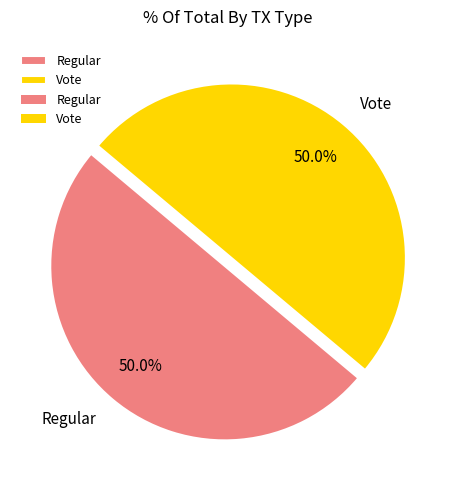

To the nearest percent, what is the combined percentage of Vote and Regular?

100%